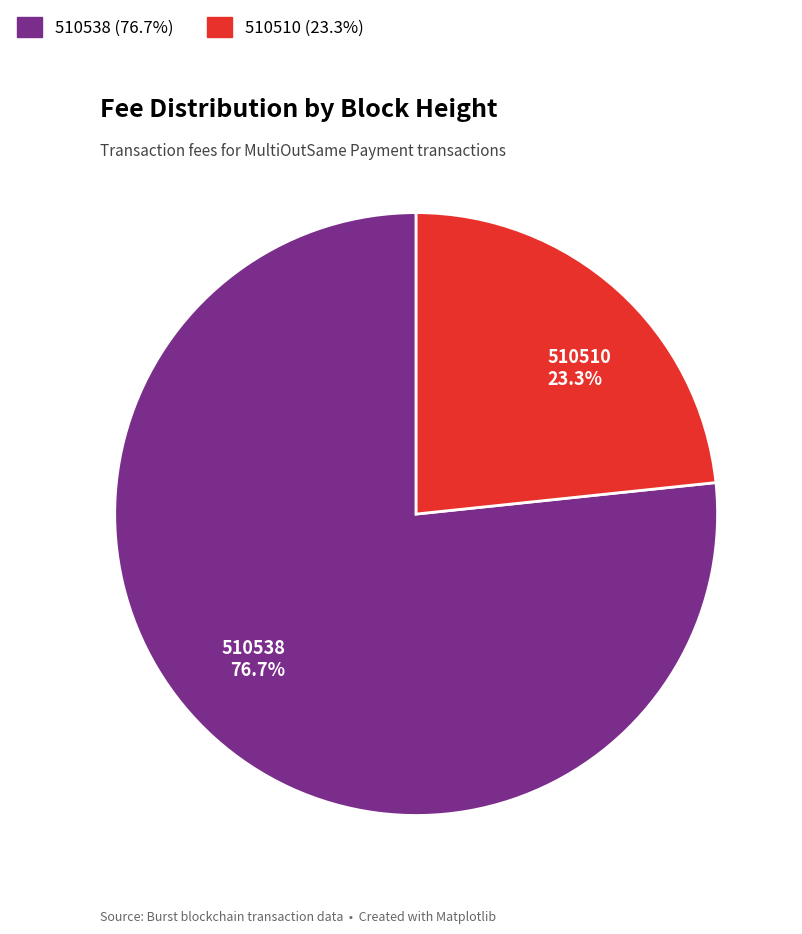

Which slice is the smallest?

510510